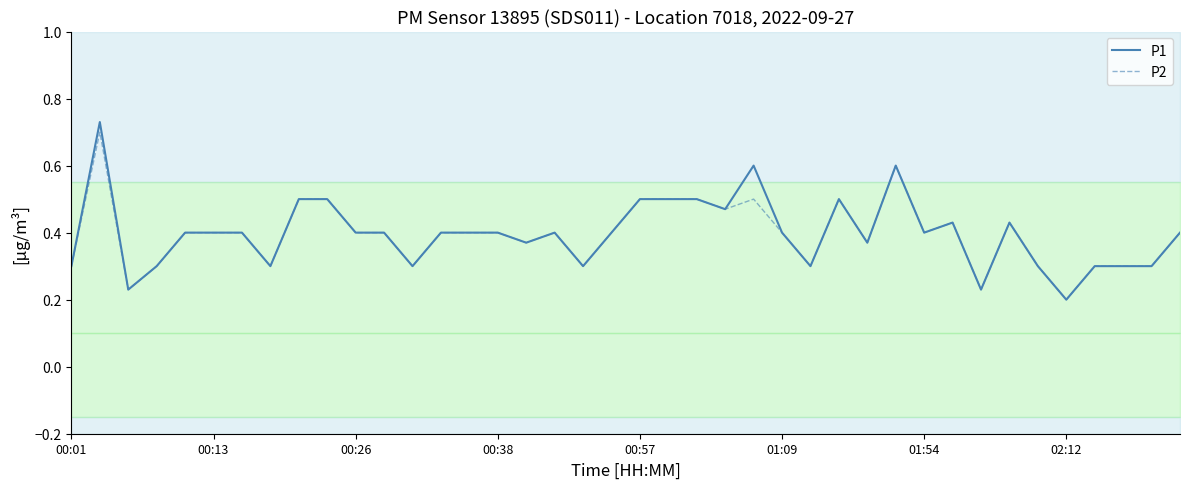

In P2, how many points are lower than both neighbors (excluding endpoints)?

11